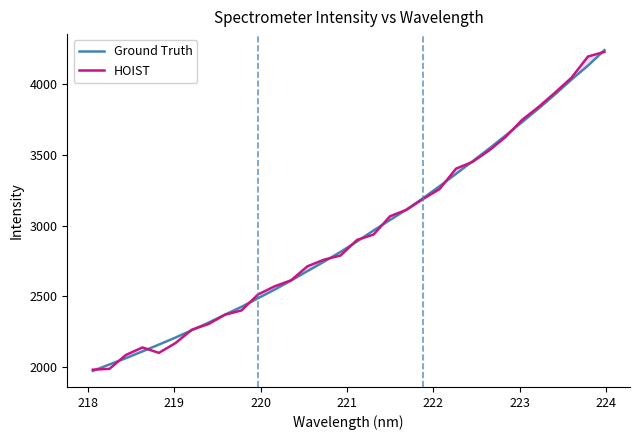

What is the value of the HOIST point at the 17th from the left?

2900.3